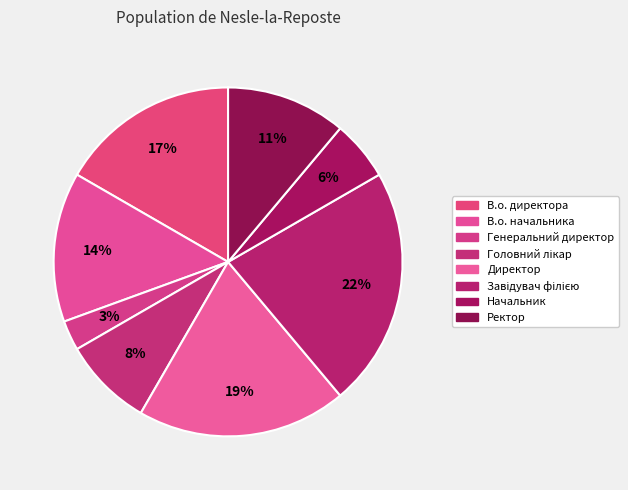

How many segments does this pie chart have?

8